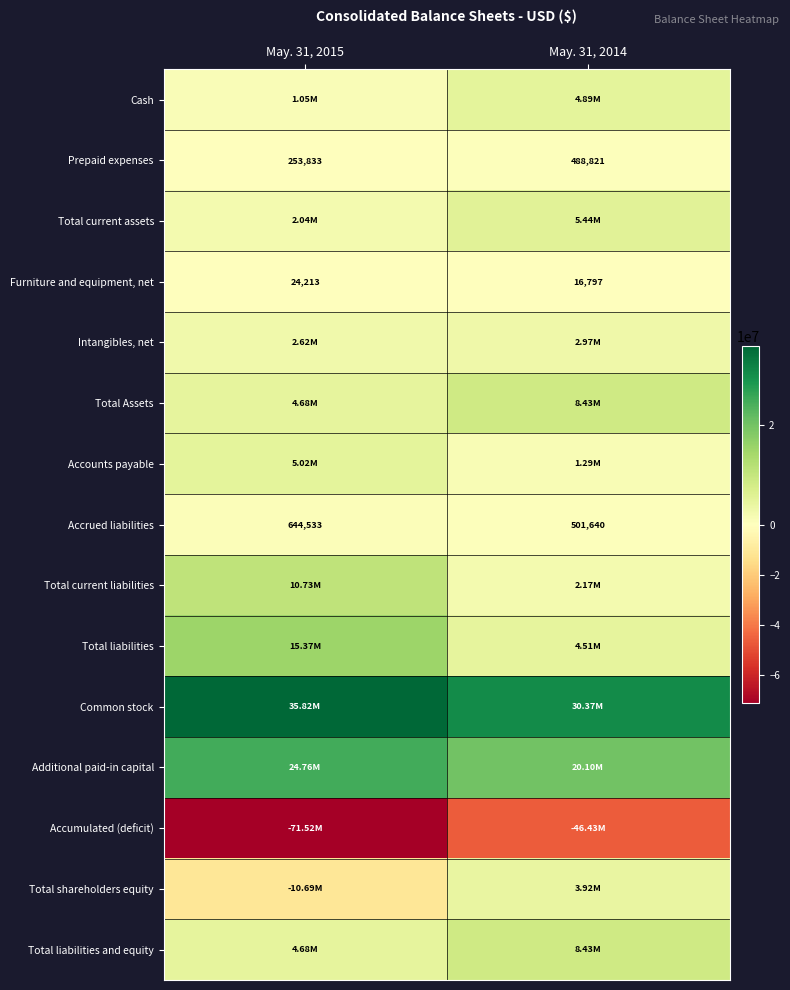

Which series has the largest total across all categories?

Common stock